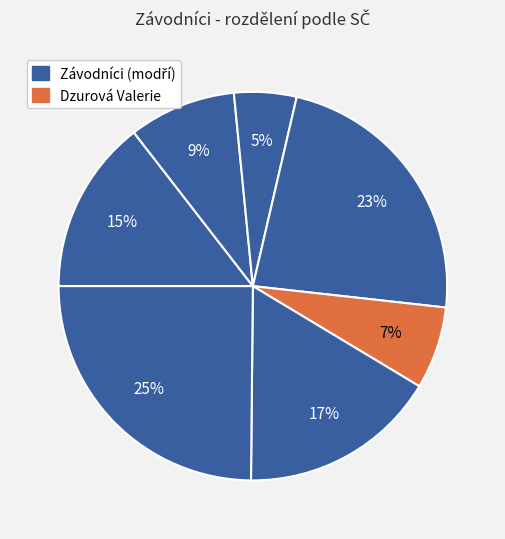

How many segments does this pie chart have?

7